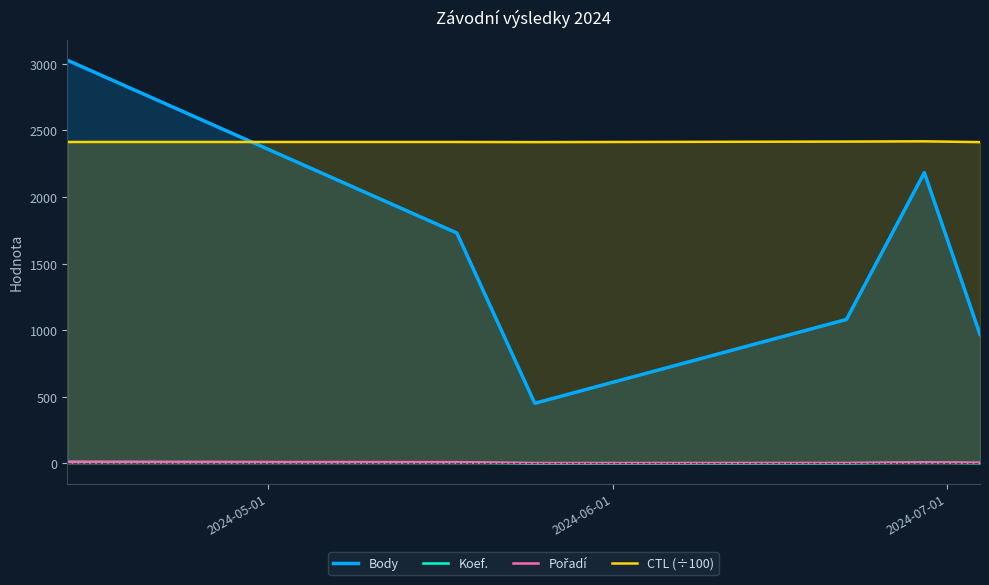

What is the lowest value of the CTL (÷100) series?

2412.0